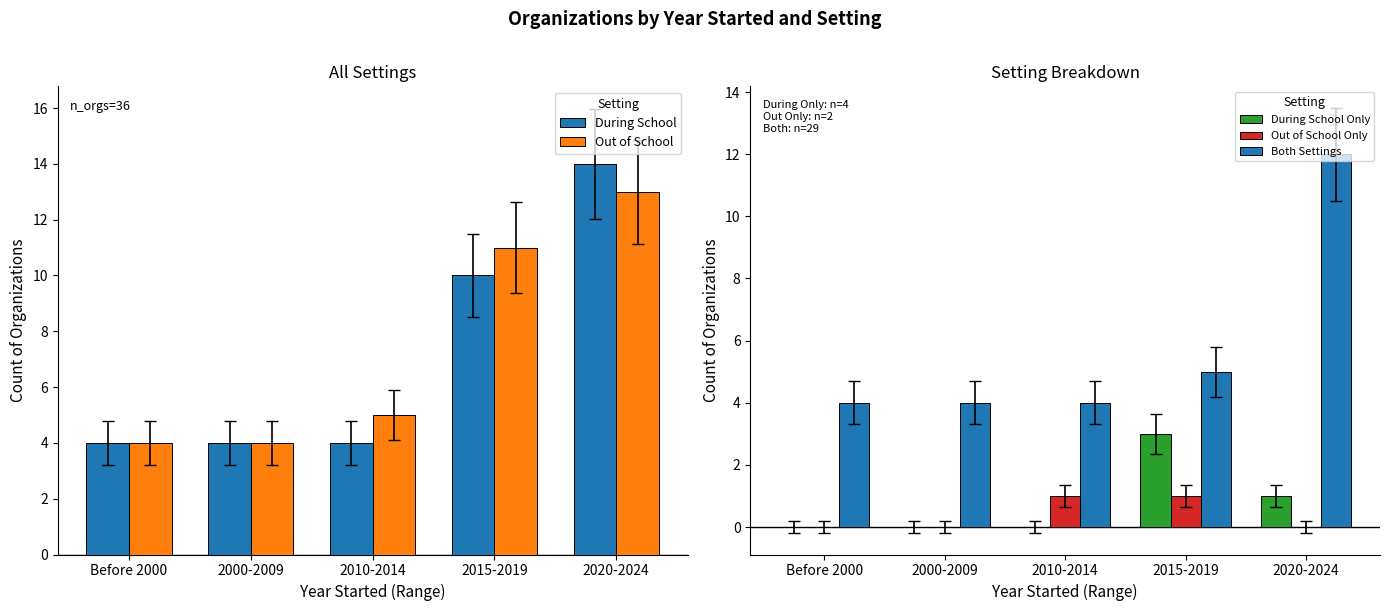

What are all the series names shown in the legend?

During School, Out of School, During School Only, Out of School Only, Both Settings